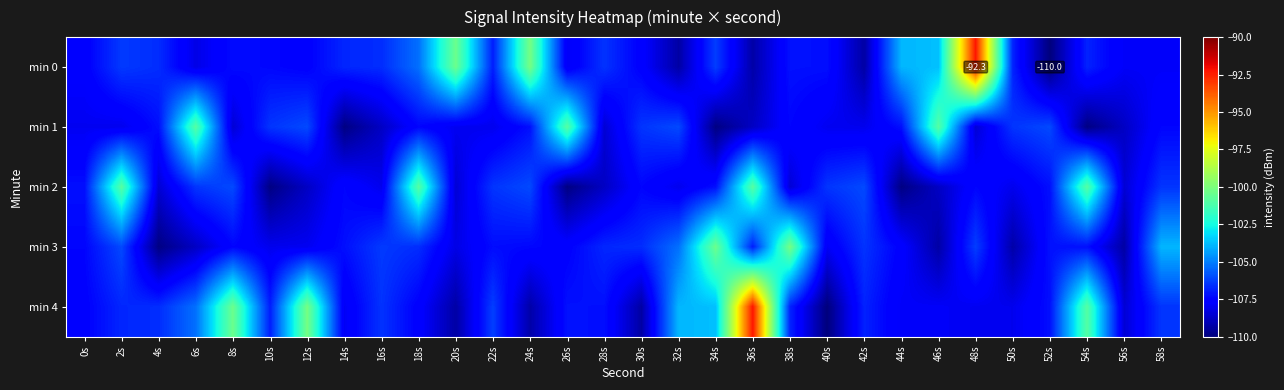

True or false: min 2 has a value of -107.4 at 30s.

True